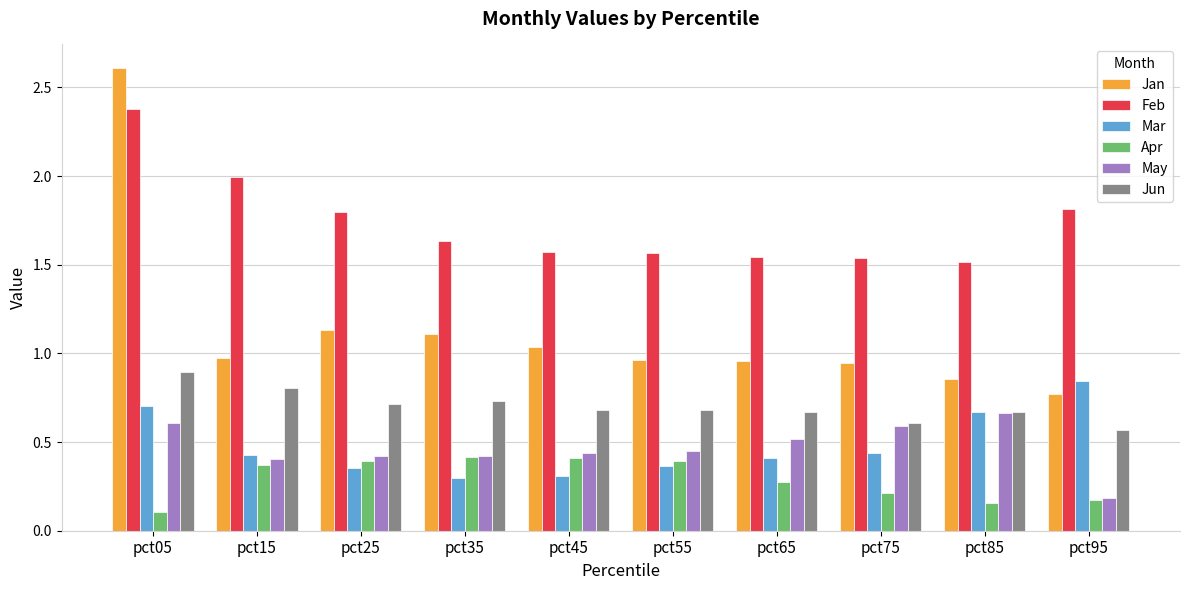

How many distinct data groups are displayed?

6